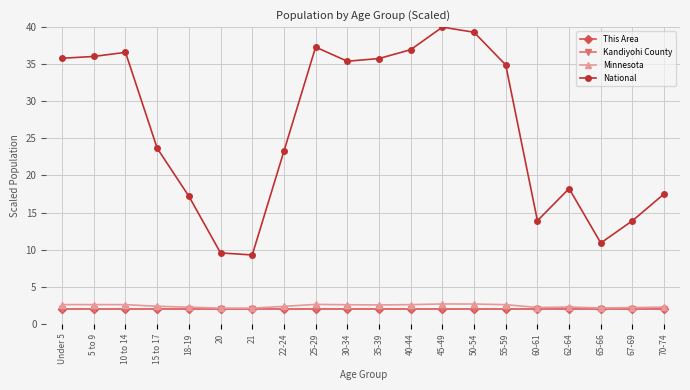

True or false: Kandiyohi County and This Area cross at least once.

False